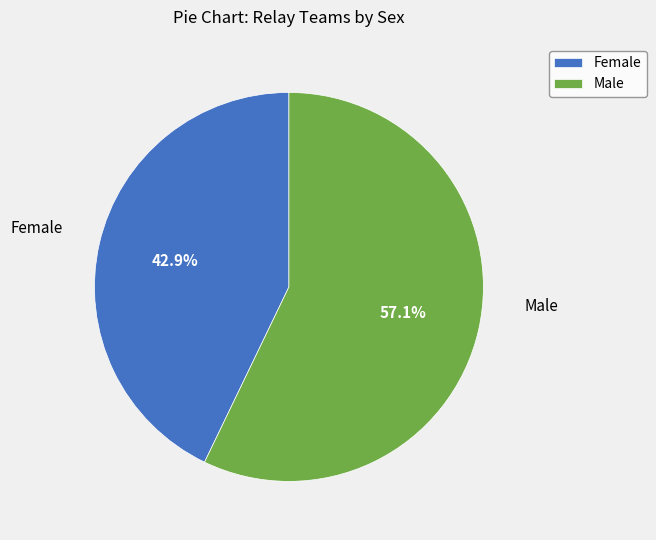

True or false: Female accounts for 55% of the total.

False